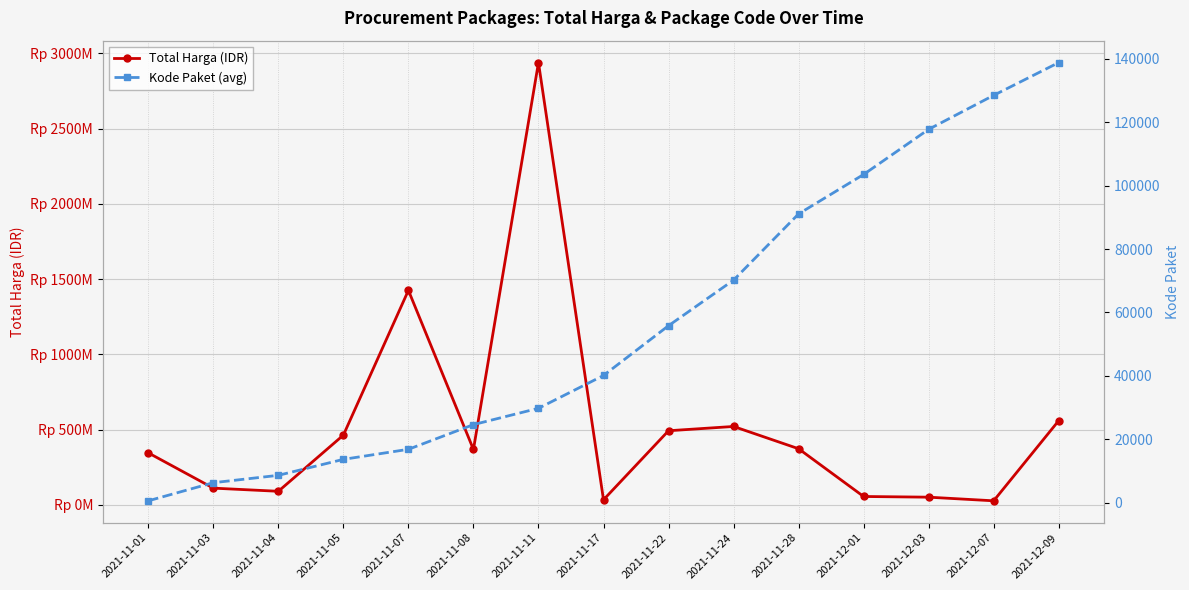

At 2021-12-09, list the series in order from smallest to largest.

Kode Paket (avg), Total Harga (IDR)